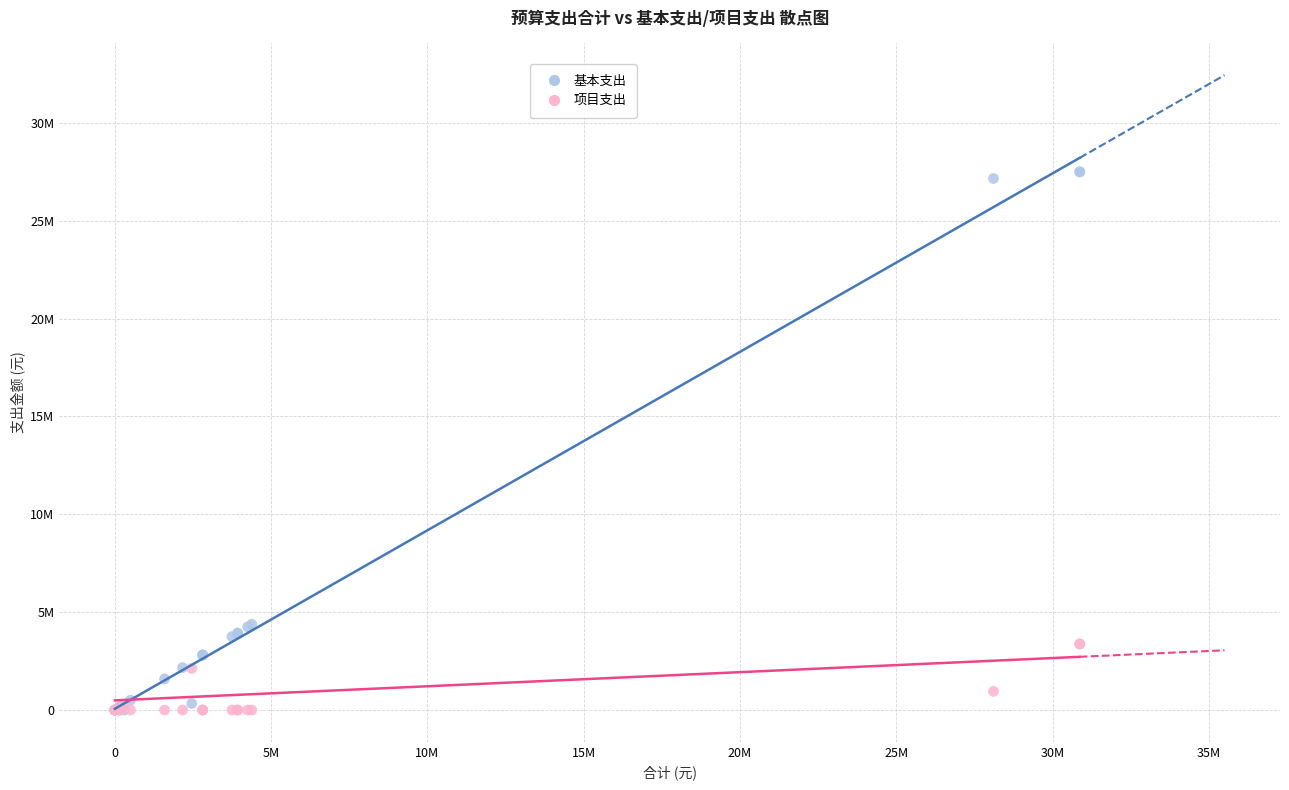

Which series has the widest spread of Y values?

基本支出